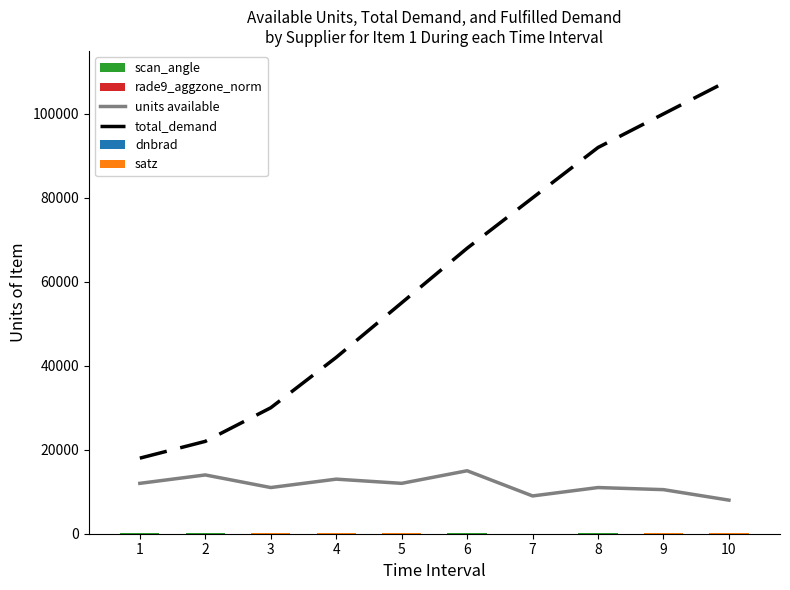

Reading left to right, transcribe all the data shown in this chart.

units available: 1=12000.0	2=14000.0	3=11000.0	4=13000.0	5=12000.0	6=15000.0	7=9000.0	8=11000.0	9=10500.0	10=8000.0
total_demand: 1=18000.0	2=22000.0	3=30000.0	4=42000.0	5=55000.0	6=68000.0	7=80000.0	8=92000.0	9=100000.0	10=108000.0
dnbrad: 1=10.4	2=13.8	3=9.9	4=10.4	5=11.0	6=14.5	7=9.1	8=9.0	9=6.7	10=6.1
satz: 1=40.1	2=25.6	3=50.4	4=65.1	5=62.9	6=21.3	7=14.5	8=43.5	9=61.0	10=68.7
scan_angle: 1=34.8	2=22.5	3=43.0	4=53.4	5=52.0	6=18.7	7=12.8	8=37.6	9=50.8	10=55.6
rade9_aggzone_norm: 1=9.9	2=13.5	3=10.3	4=12.7	5=13.1	6=15.0	7=8.1	8=10.9	9=10.4	10=11.2